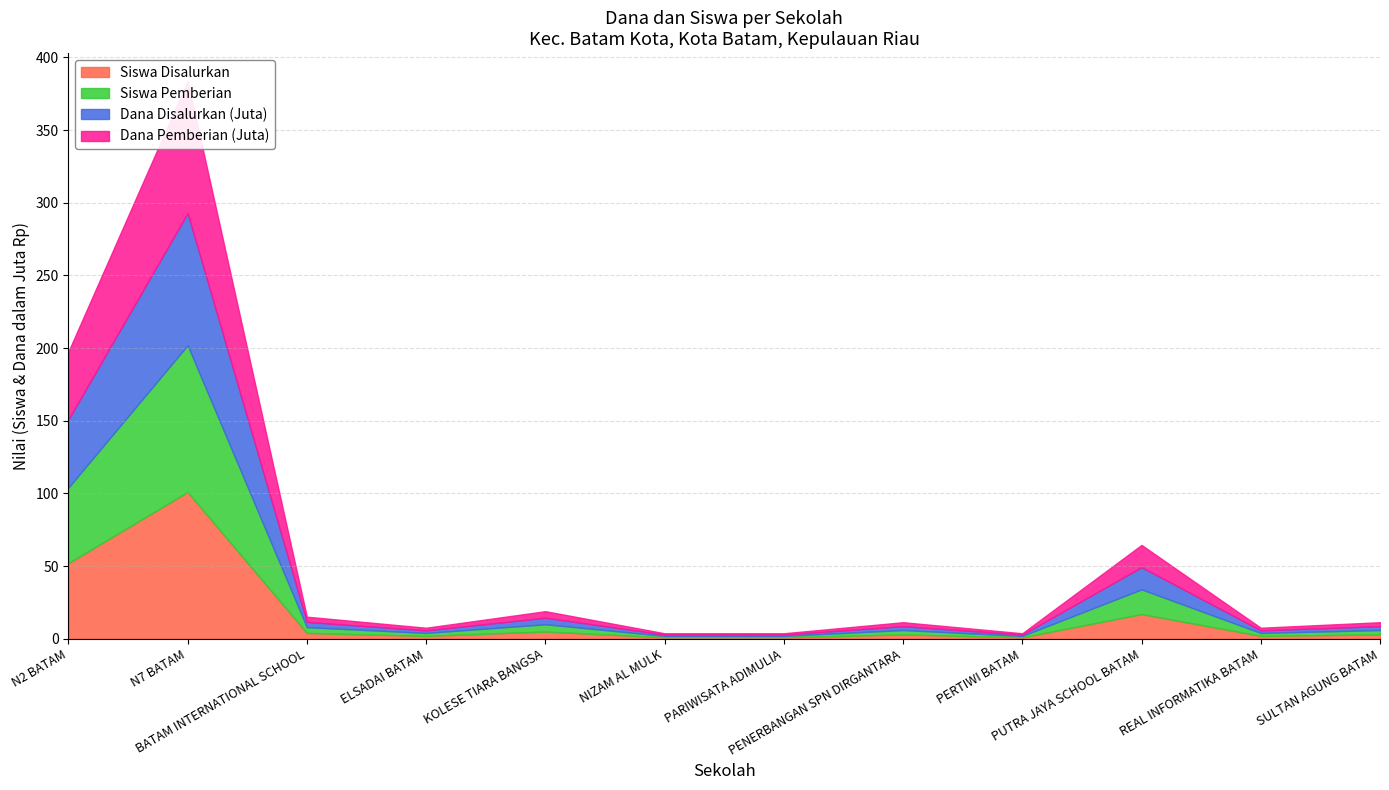

True or false: Dana Disalurkan has more than 1 points higher than both neighbors.

True